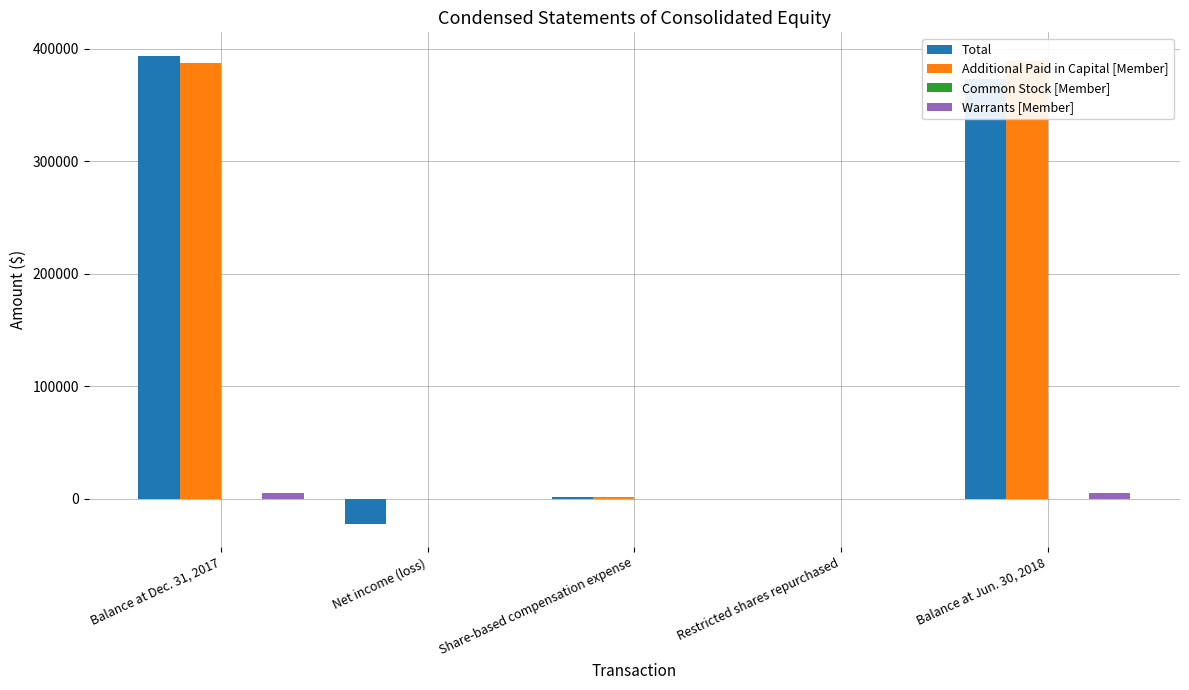

Which series has the largest total across all categories?

Additional Paid in Capital [Member]